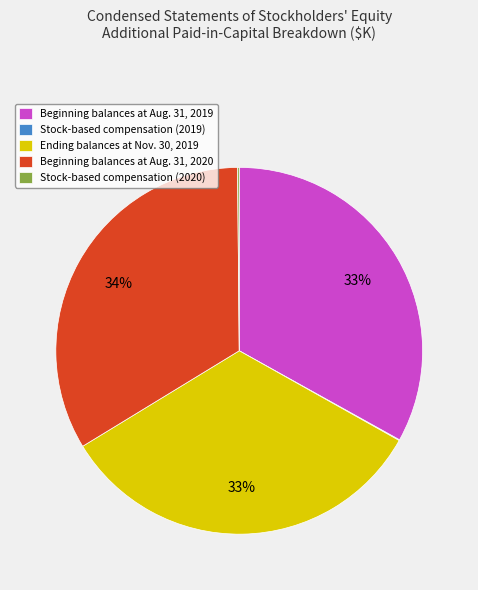

Is it true that Beginning balances at Aug. 31, 2020 is 34% of the pie?

True